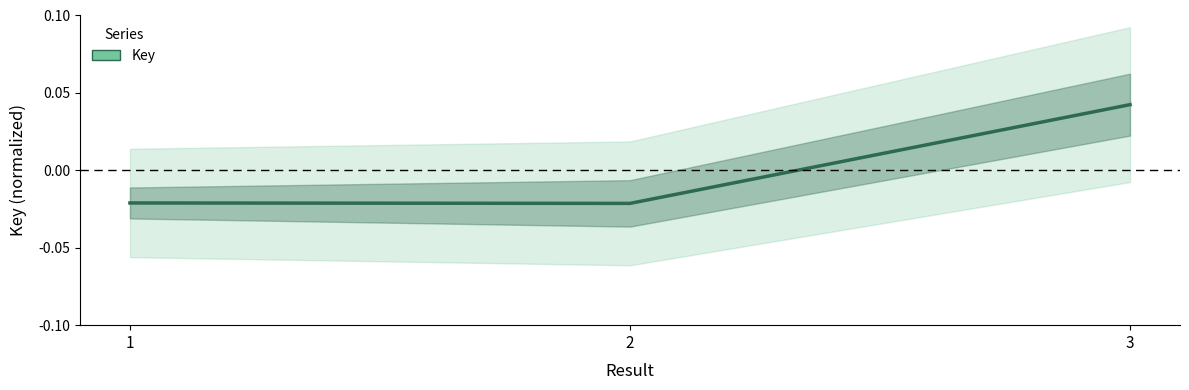

List the labels in order of value, largest first.

3, 1, 2